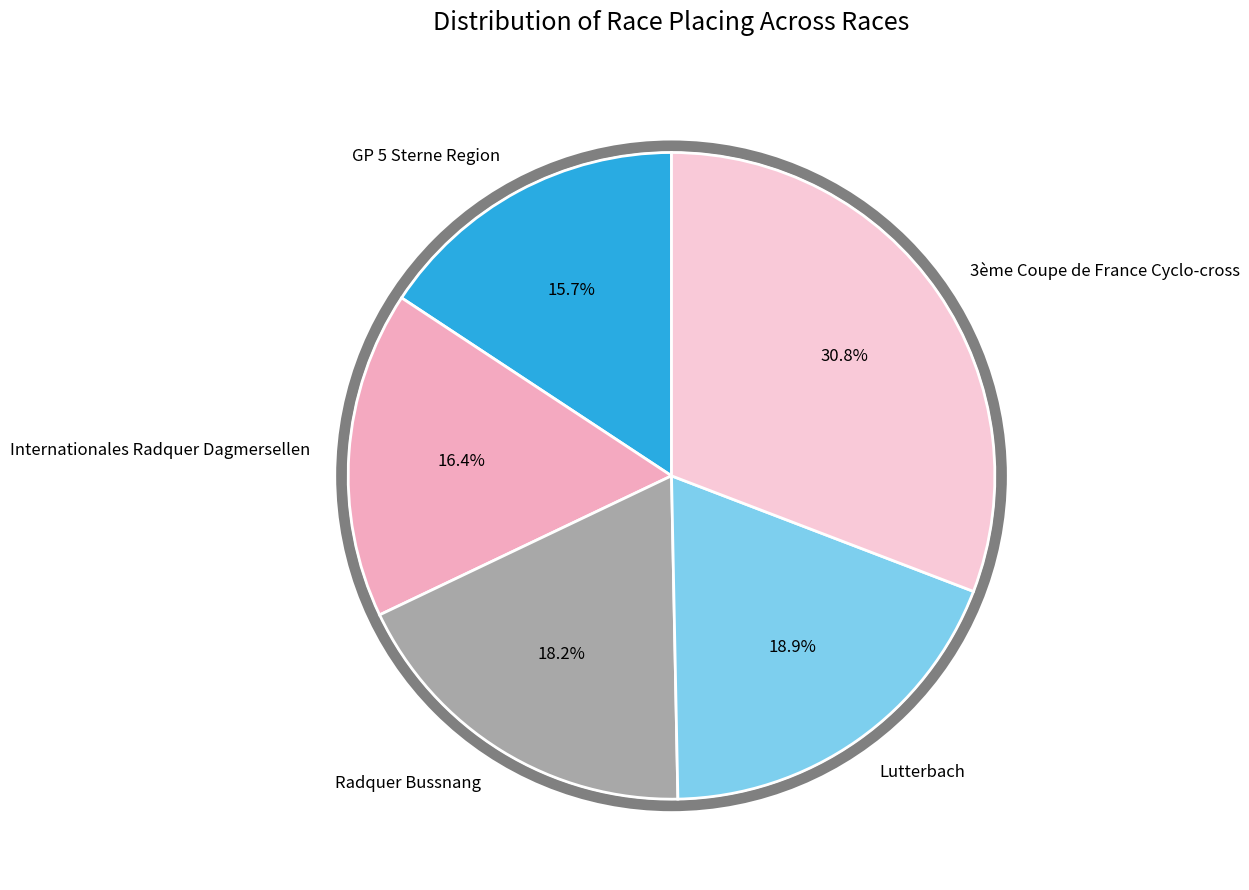

How much of the chart is everything except GP 5 Sterne Region?

84.3%